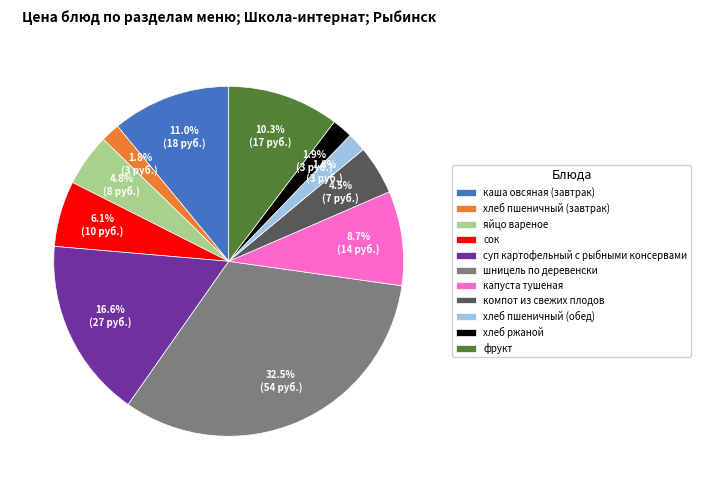

Combined, what portion of the pie is хлеб ржаной and капуста тушеная?

10.6%